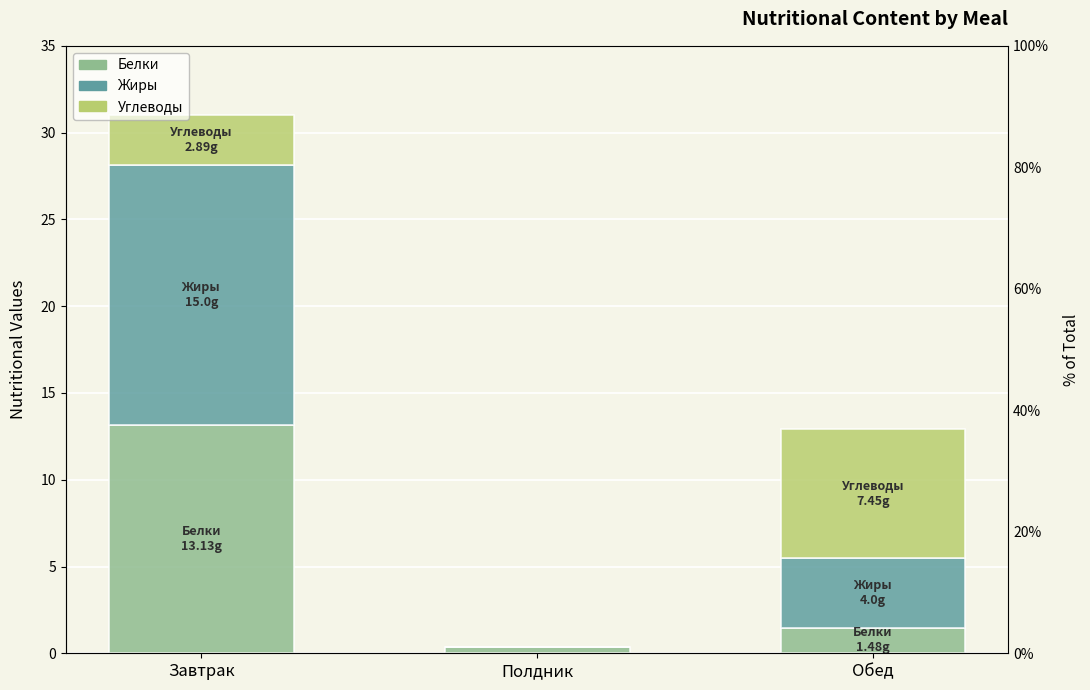

True or false: Белки has a value of 0.4 at Полдник.

True